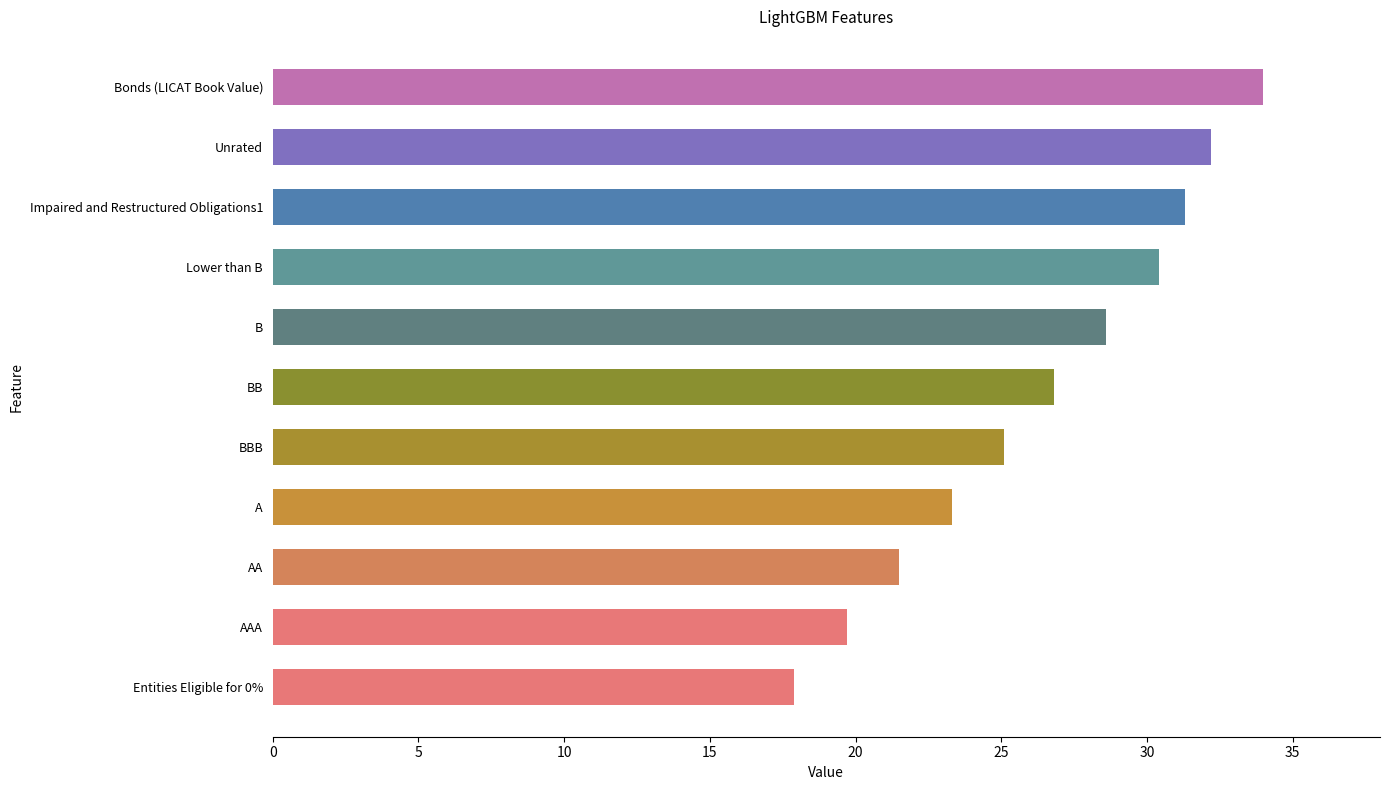

Are the bars horizontal?

Yes